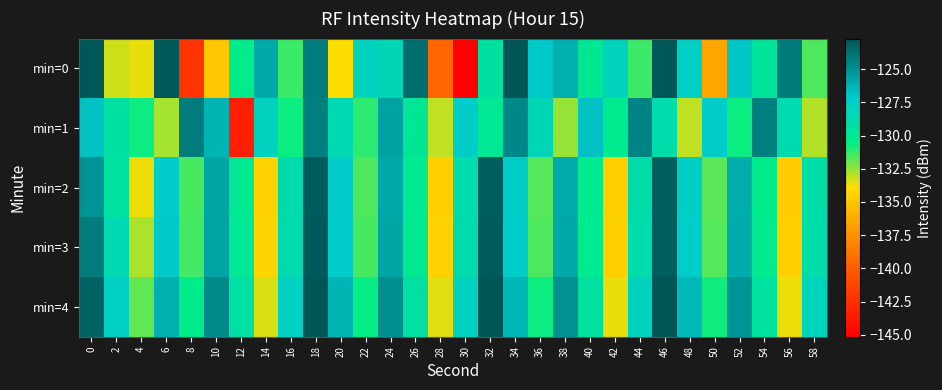

What is the difference between the highest and lowest values at 56?

10.5